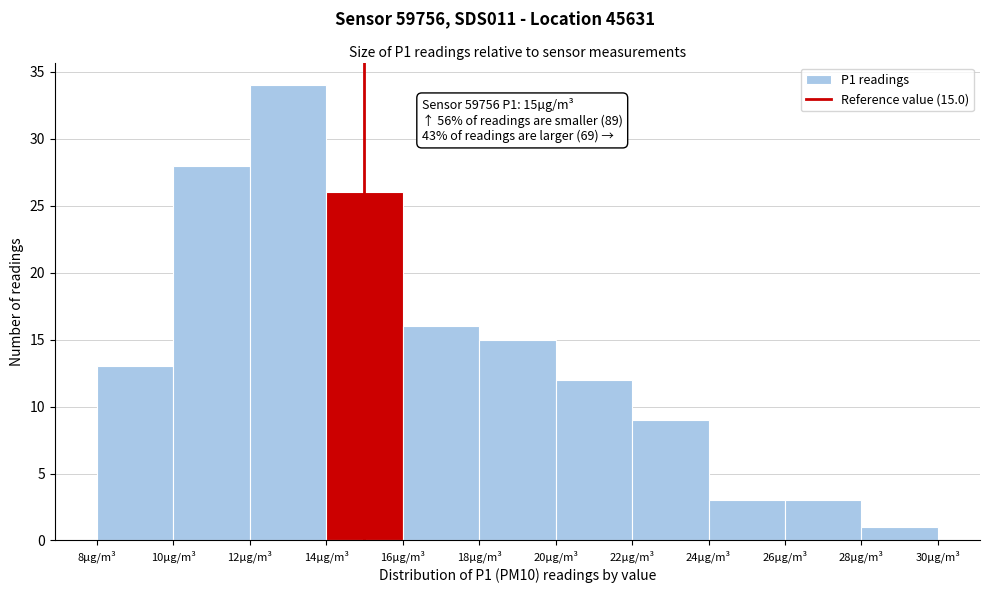

Over which range of the x-axis is the bar tallest?

12 to 14